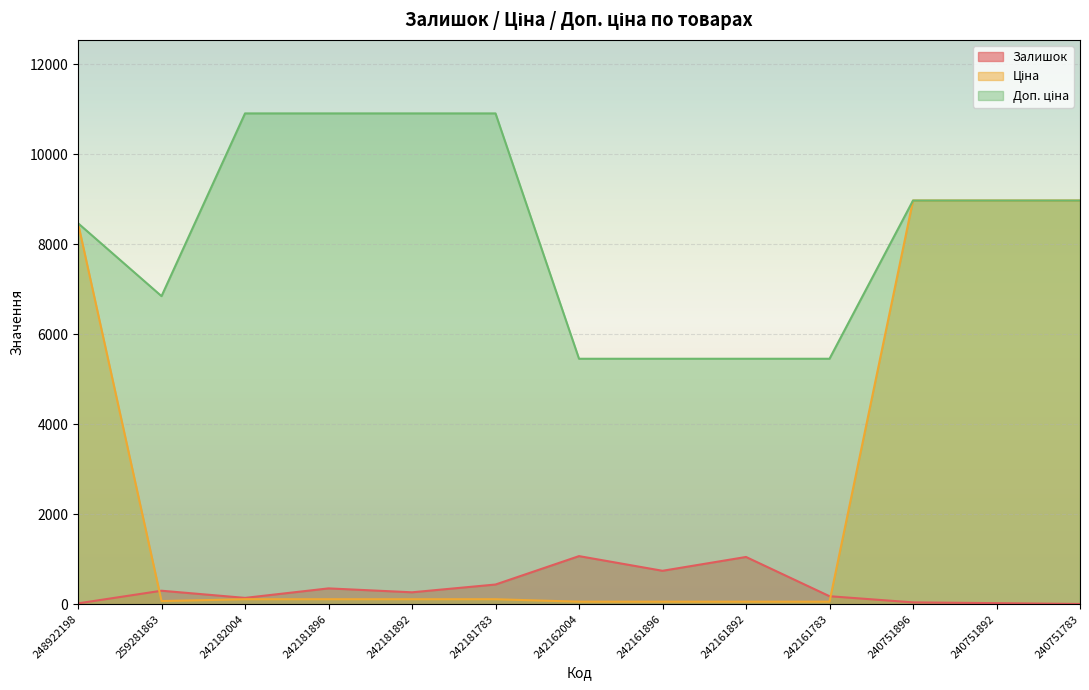

Where is Залишок nearest to the value 535?

242181783